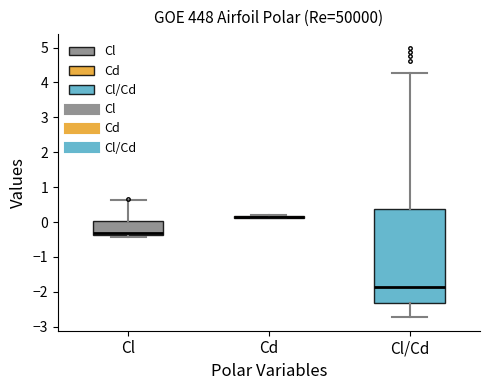

Reading left to right, read every box against the y-axis: the position of its median line, the range the box covers, and the ends of its whiskers. The values are not printed on the chart, so give them approximately, as read against the axis.

Cl: median -0.3, box -0.4 to 0.0, whiskers -0.4 (just below the box's lower edge) to 0.6
Cd: box collapsed to a line at 0.1, whiskers 0.1 to 0.2
Cl/Cd: median -1.9, box -2.3 to 0.4, whiskers -2.7 to 4.3